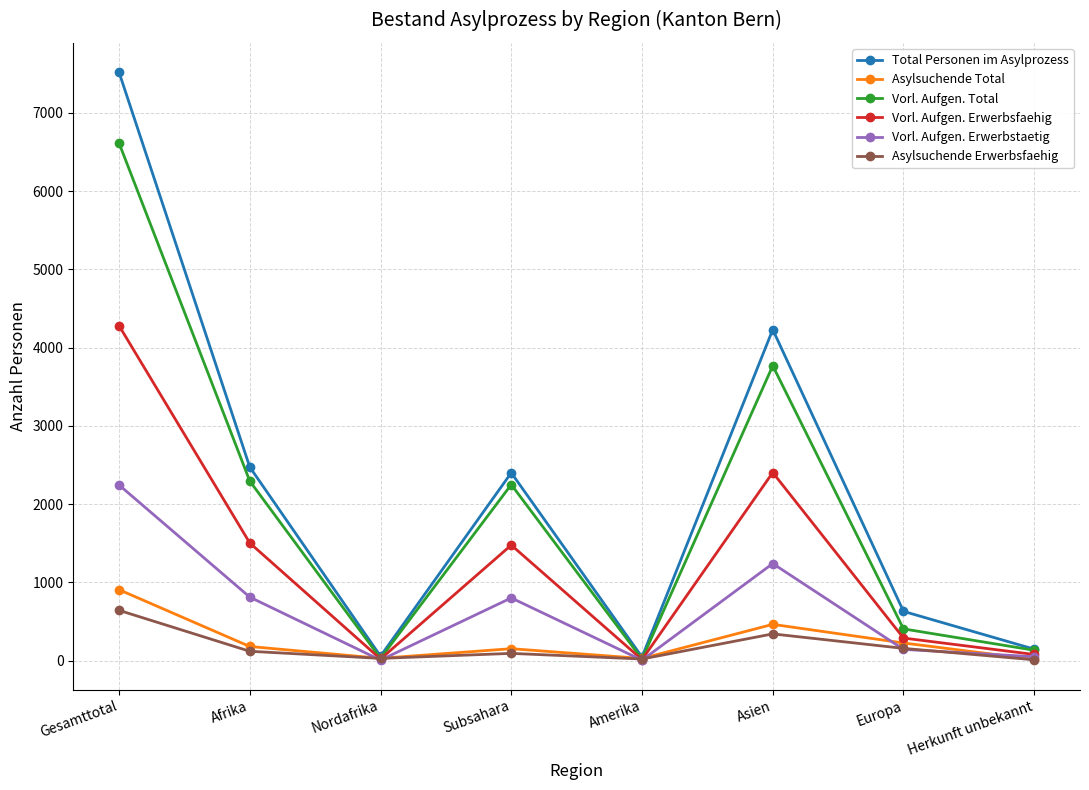

What is the spread (max minus min) of values at Amerika?

40